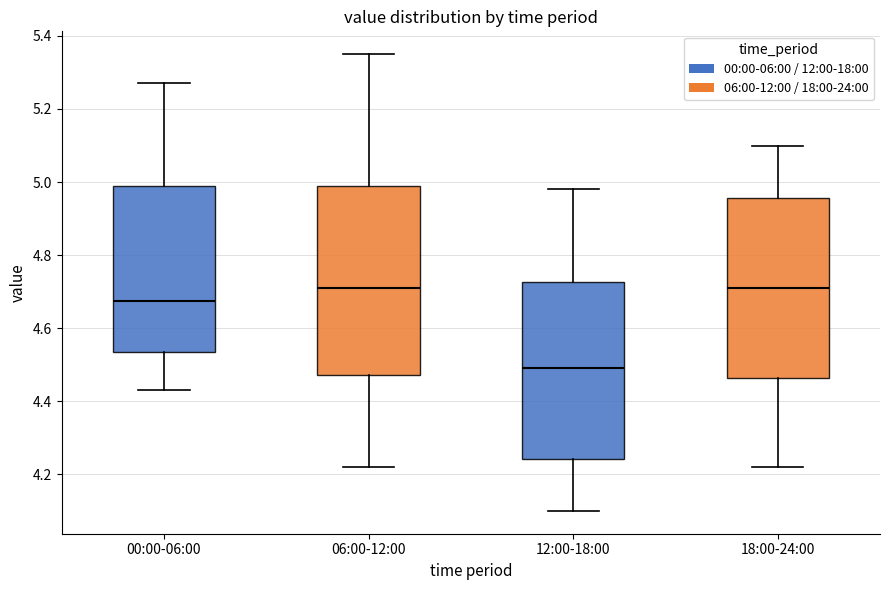

Which box is the tallest, from its lower edge to its upper edge?

06:00-12:00